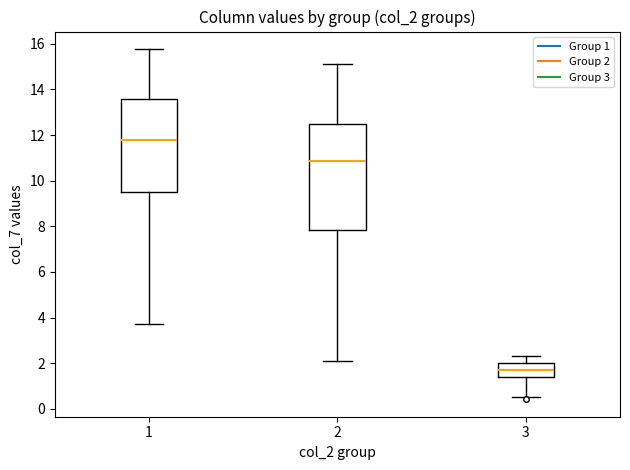

Where does the median line of the box at x = 3 sit on the y-axis? The values are not printed on the chart, so give them approximately, as read against the axis.

1.8